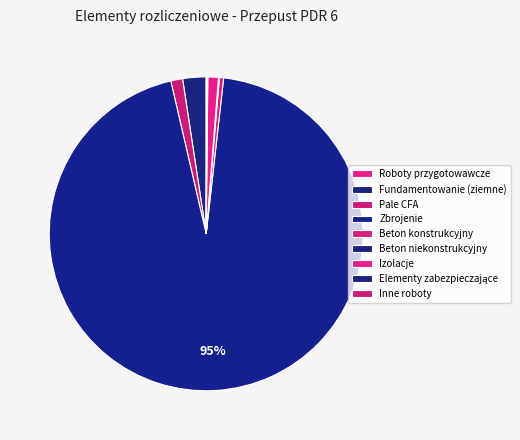

What is the ratio of the value at Pale CFA to the value at Beton konstrukcyjny?

2.8